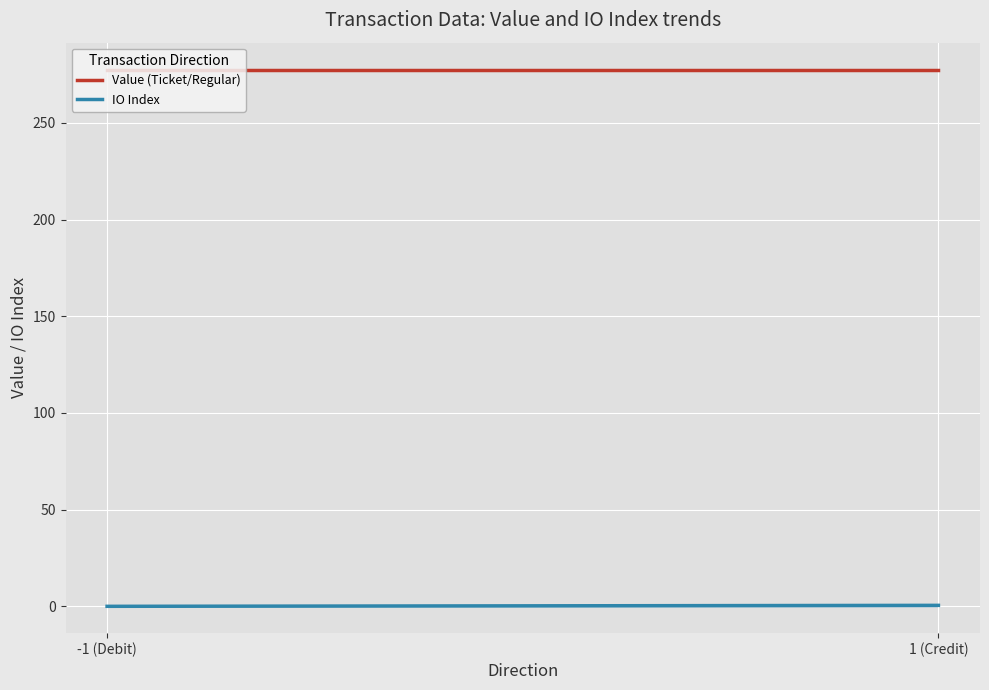

True or false: IO Index has a value of 0.0 at -1 (Debit).

True